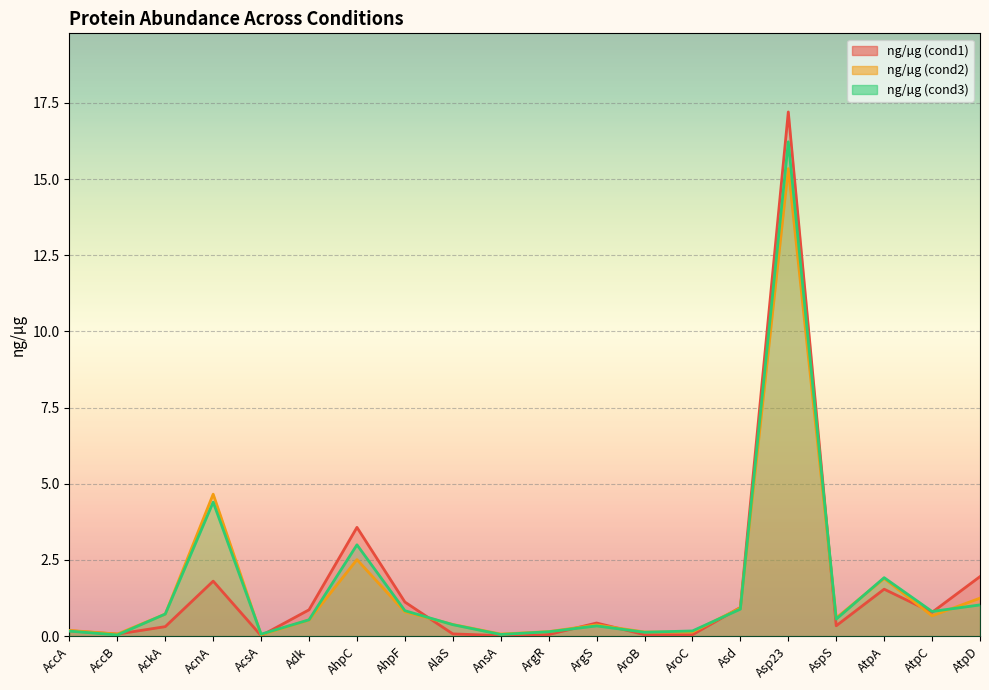

Is it true that ng/µg (cond2) equals 1.2 at AckA?

False